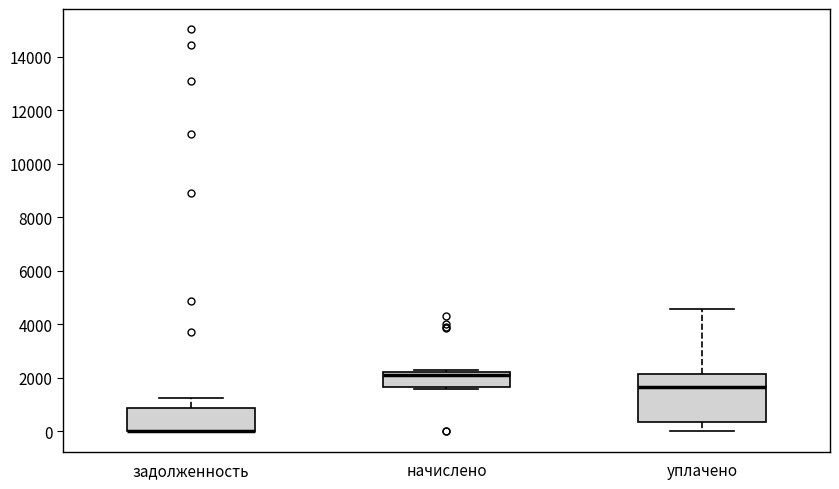

Reading left to right, read every box against the y-axis: the position of its median line, the range the box covers, and the ends of its whiskers. The values are not printed on the chart, so give them approximately, as read against the axis.

задолженность: median 0 (drawn on the box's lower edge), box 0 to 800, whiskers 0 to 1200
начислено: median 2000, box 1600 to 2200, whiskers 1600 (just below the box's lower edge) to 2400
уплачено: median 1600, box 400 to 2200, whiskers 0 to 4600